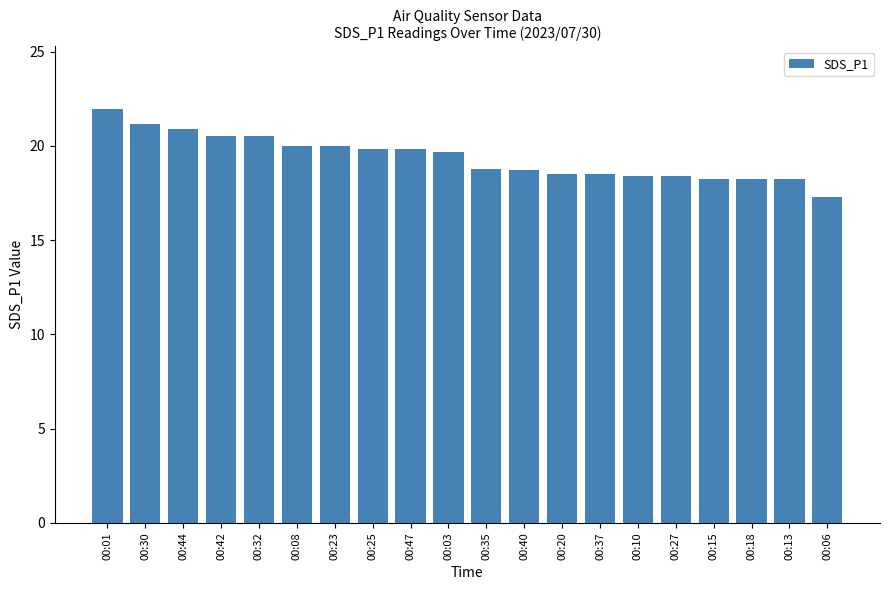

What value does the data have at 00:10?

18.4